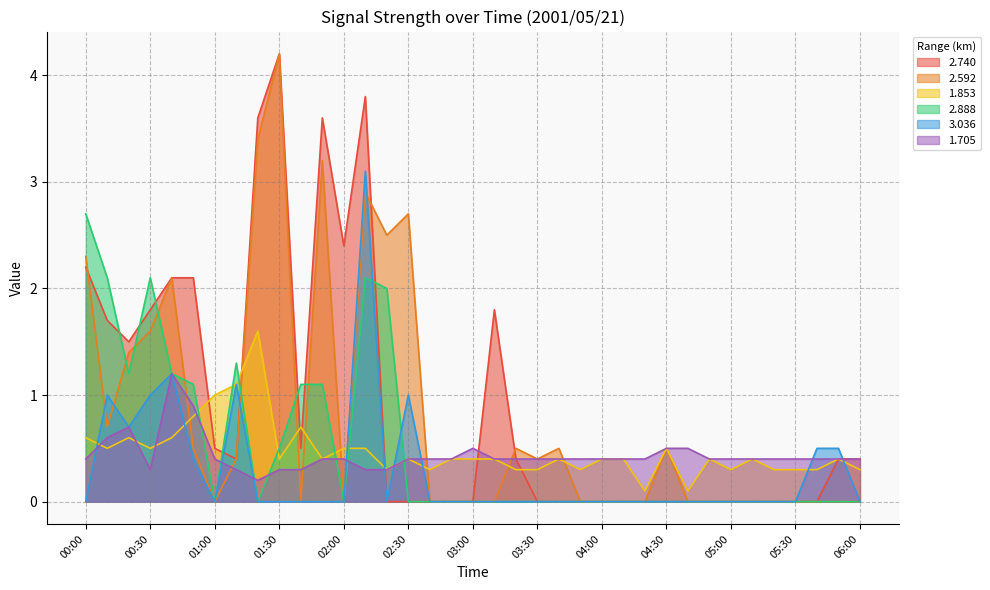

Is it true that 1.853 equals 0.2 at 03:20?

False